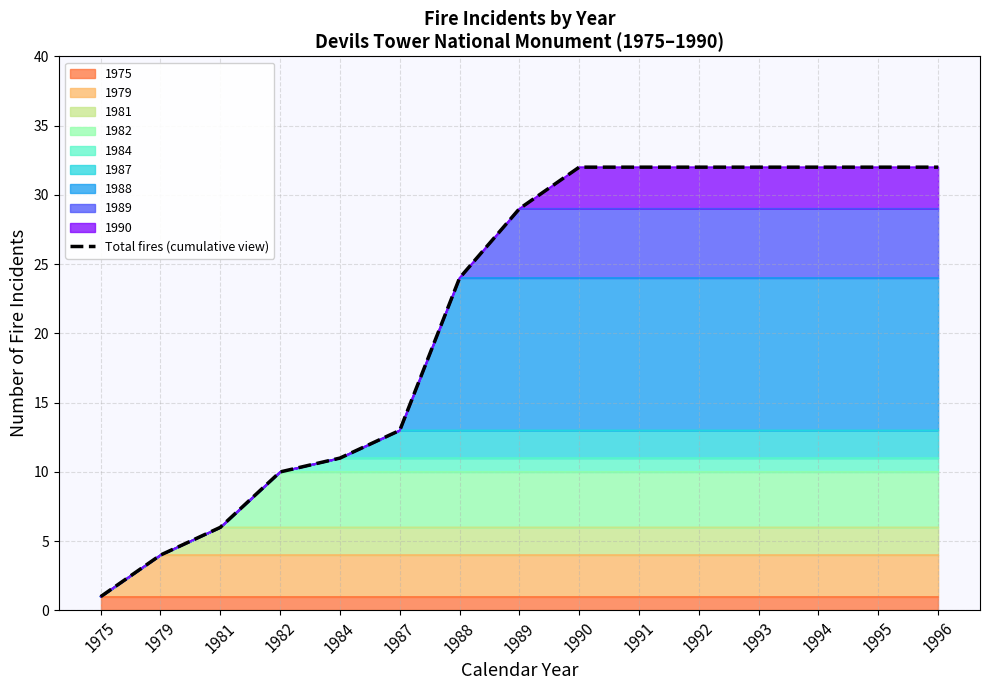

Rank the categories by value from highest to lowest.

1990, 1991, 1992, 1993, 1994, 1995, 1996, 1989, 1988, 1987, 1984, 1982, 1981, 1979, 1975